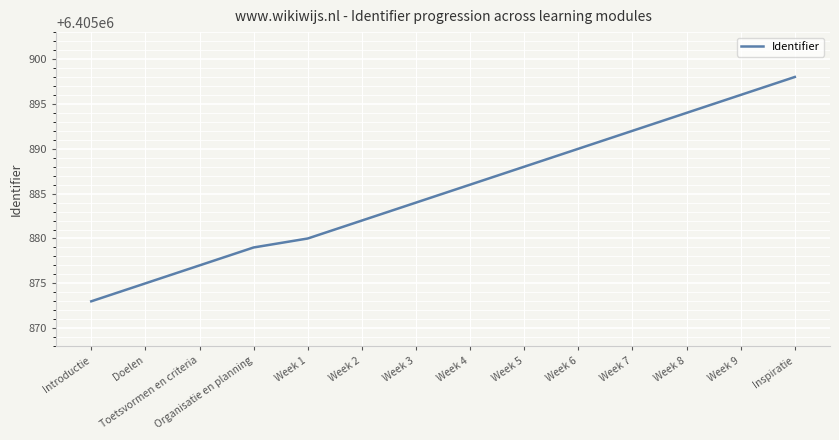

What is the change in value from Toetsvormen en criteria to Week 2?

+5